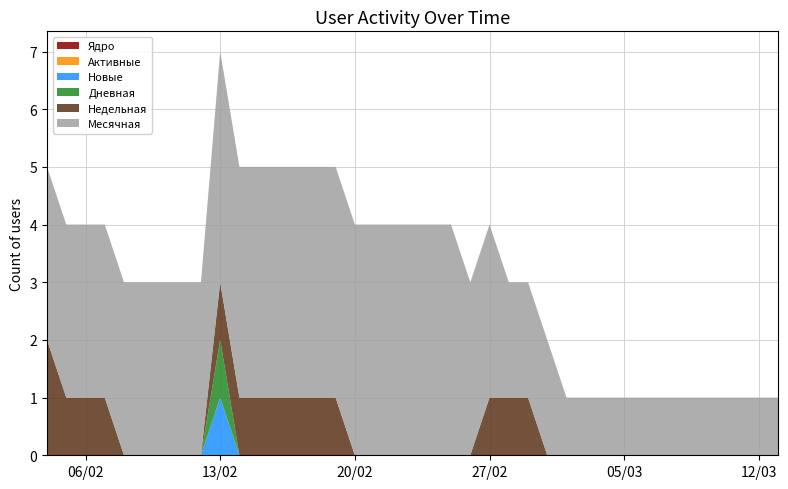

Reading left to right, what are all the values shown in this chart?

Ядро: 0	0	0	0	0	0	0	0	0	0	0	0	0	0	0	0	0	0	0	0	0	0	0	0	0	0	0	0	0	0	0	0	0	0	0	0	0	0	0
Активные: 0	0	0	0	0	0	0	0	0	0	0	0	0	0	0	0	0	0	0	0	0	0	0	0	0	0	0	0	0	0	0	0	0	0	0	0	0	0	0
Новые: 0	0	0	0	0	0	0	0	0	1	0	0	0	0	0	0	0	0	0	0	0	0	0	0	0	0	0	0	0	0	0	0	0	0	0	0	0	0	0
Дневная: 0	0	0	0	0	0	0	0	0	1	0	0	0	0	0	0	0	0	0	0	0	0	0	0	0	0	0	0	0	0	0	0	0	0	0	0	0	0	0
Недельная: 2	1	1	1	0	0	0	0	0	1	1	1	1	1	1	1	0	0	0	0	0	0	0	1	1	1	0	0	0	0	0	0	0	0	0	0	0	0	0
Месячная: 3	3	3	3	3	3	3	3	3	4	4	4	4	4	4	4	4	4	4	4	4	4	3	3	2	2	2	1	1	1	1	1	1	1	1	1	1	1	1